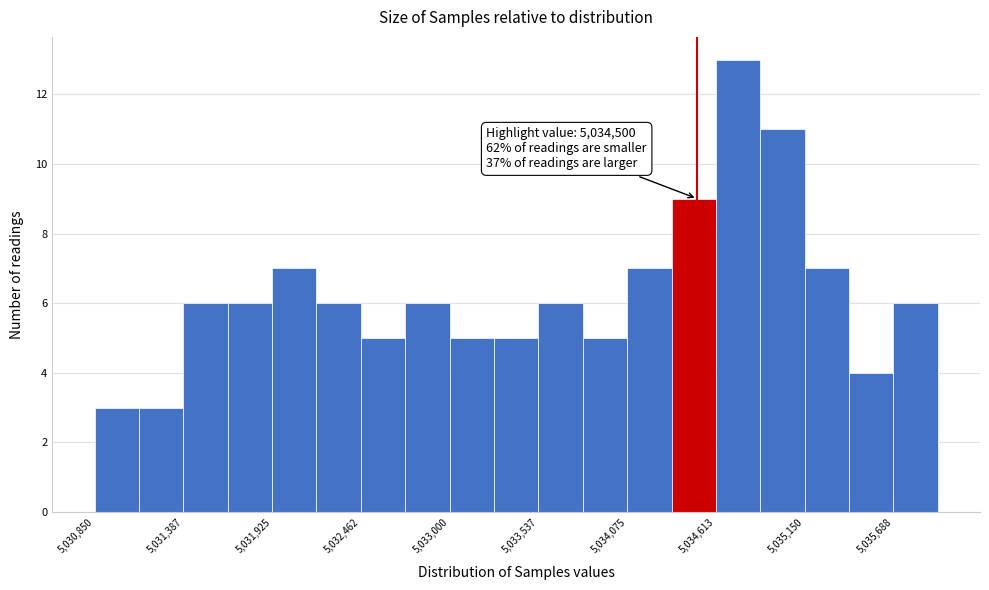

Around what value on the x-axis is the tallest bar? Give the approximate position of its centre, as read against the axis.

5034700